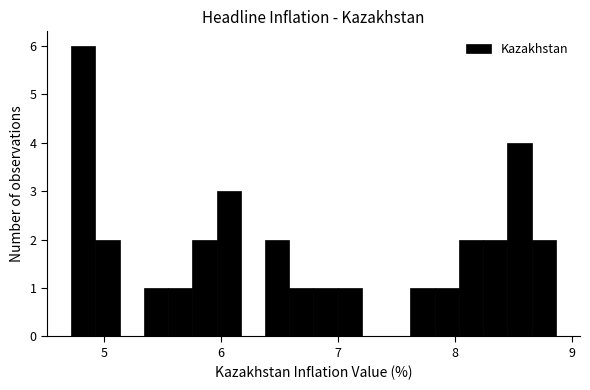

Around what value on the x-axis is the tallest bar? Give the approximate position of its centre, as read against the axis.

4.8